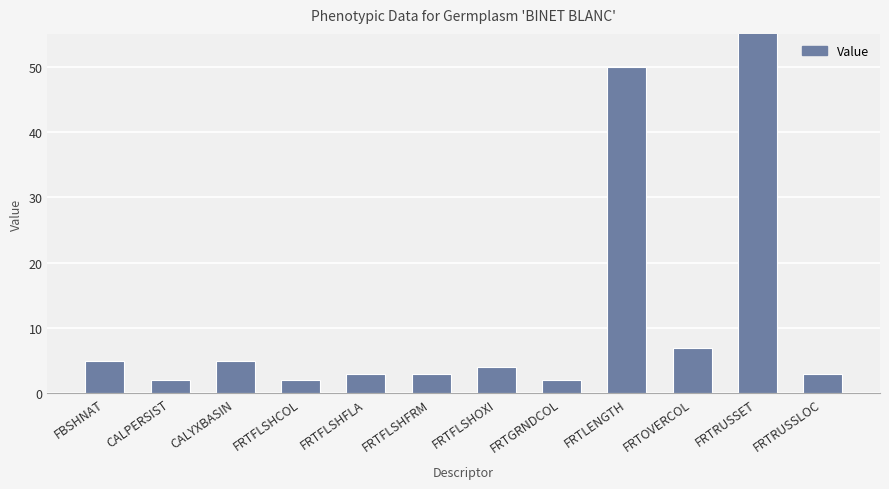

How many bars are there in total?

12